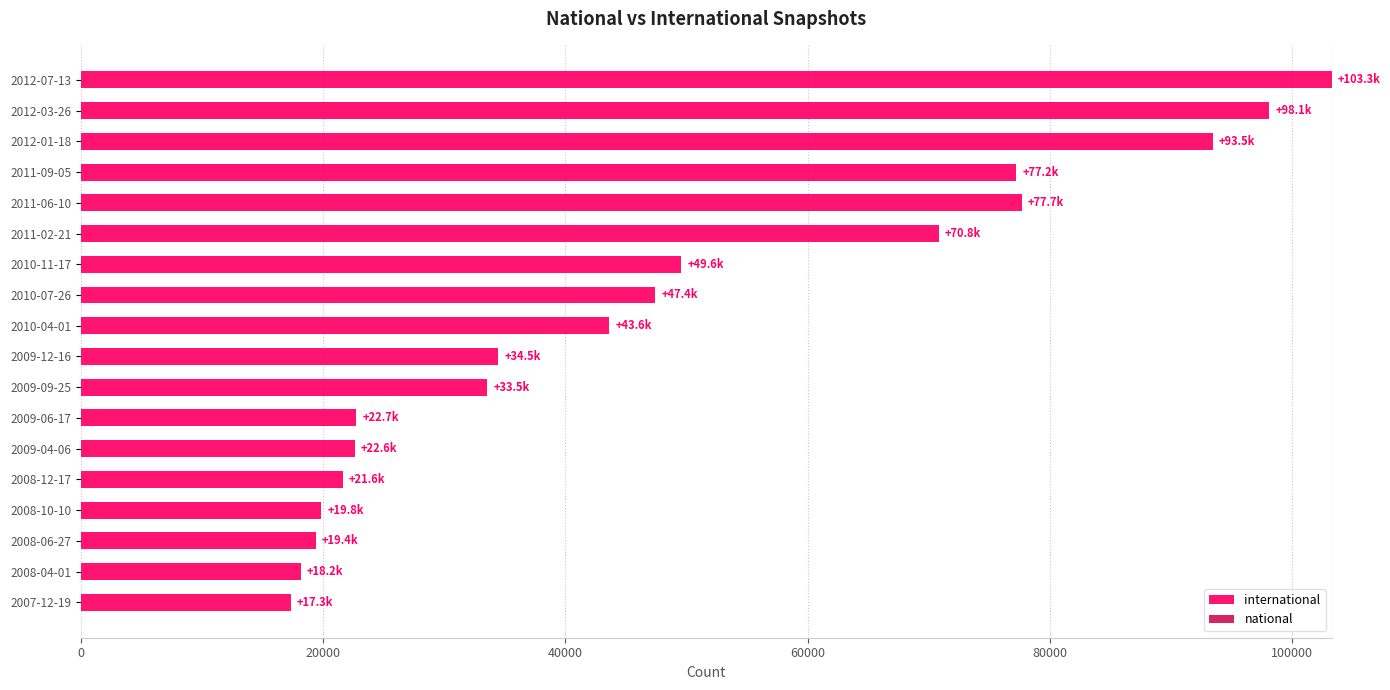

Approximately how many times larger is the value at 2012-07-13 compared to 2008-04-01?

5.7